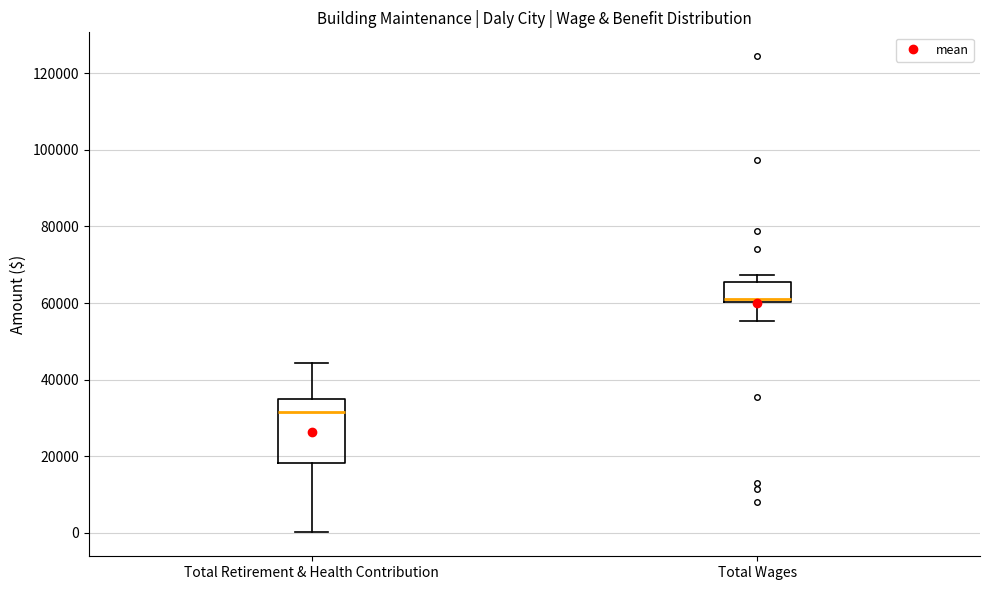

Which box has the highest median line?

Total Wages